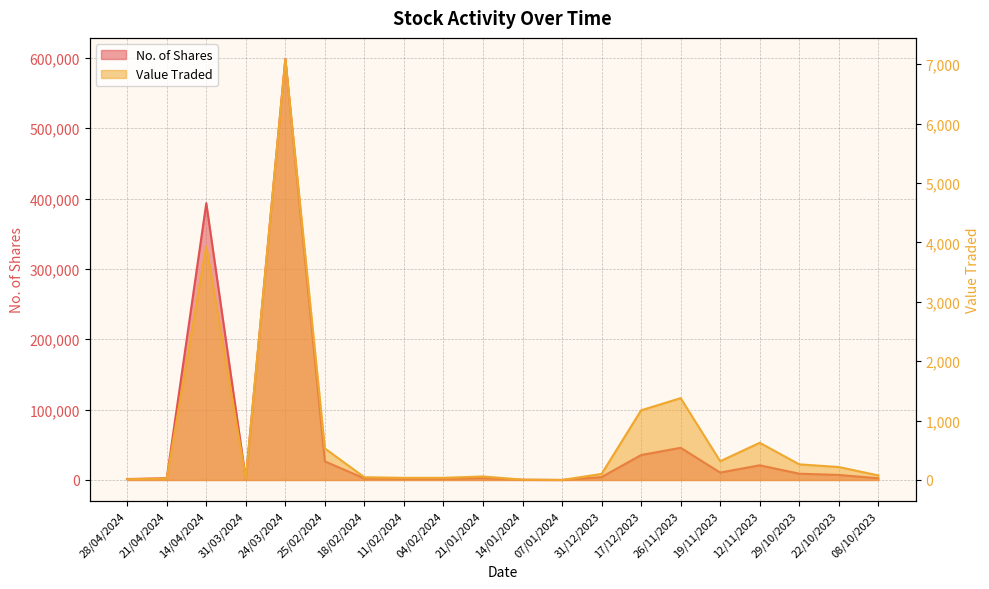

Is the value of Value Traded at 08/10/2023 greater than the value of No. of Shares at 31/03/2024?

No